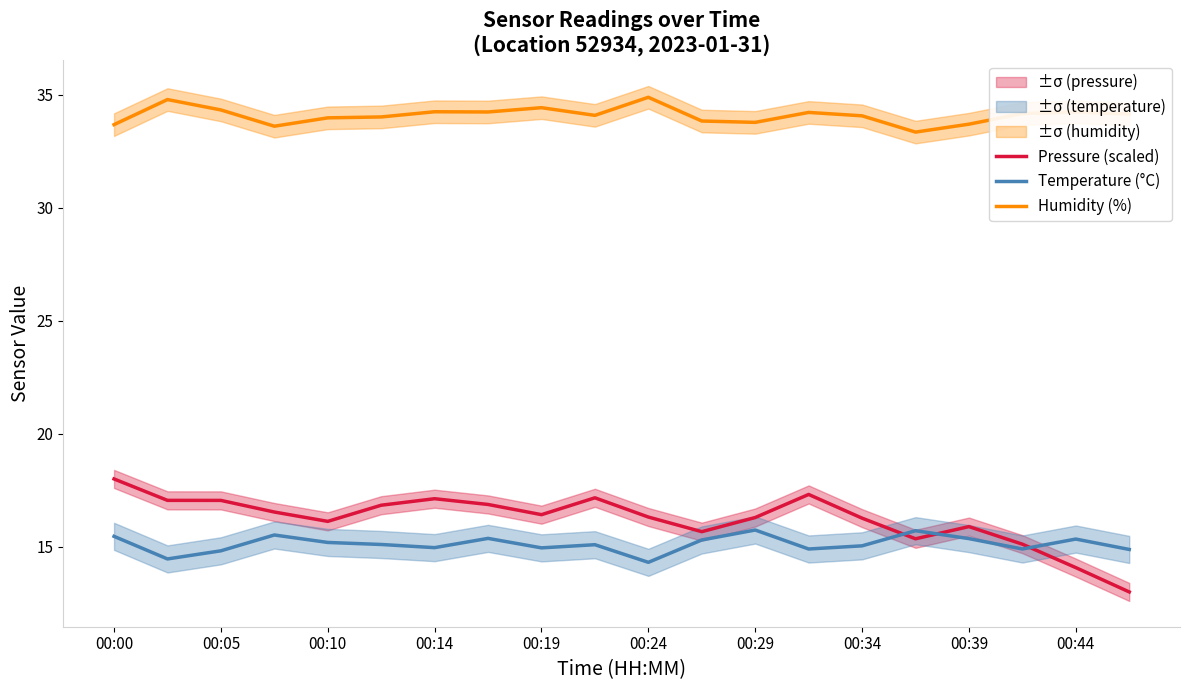

Is it true that Pressure (scaled) equals 16.3 at 00:29?

True